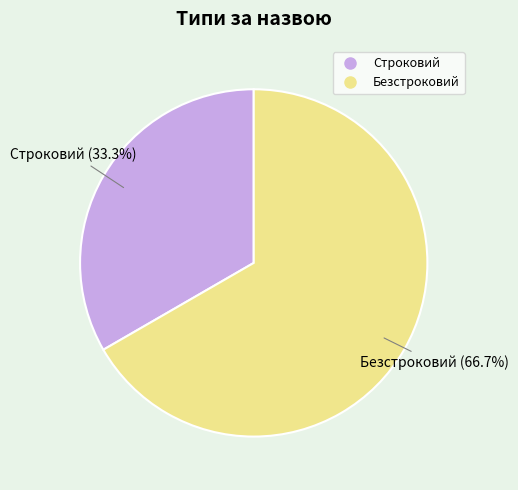

What percentage do Безстроковий and Строковий together represent?

100.0%